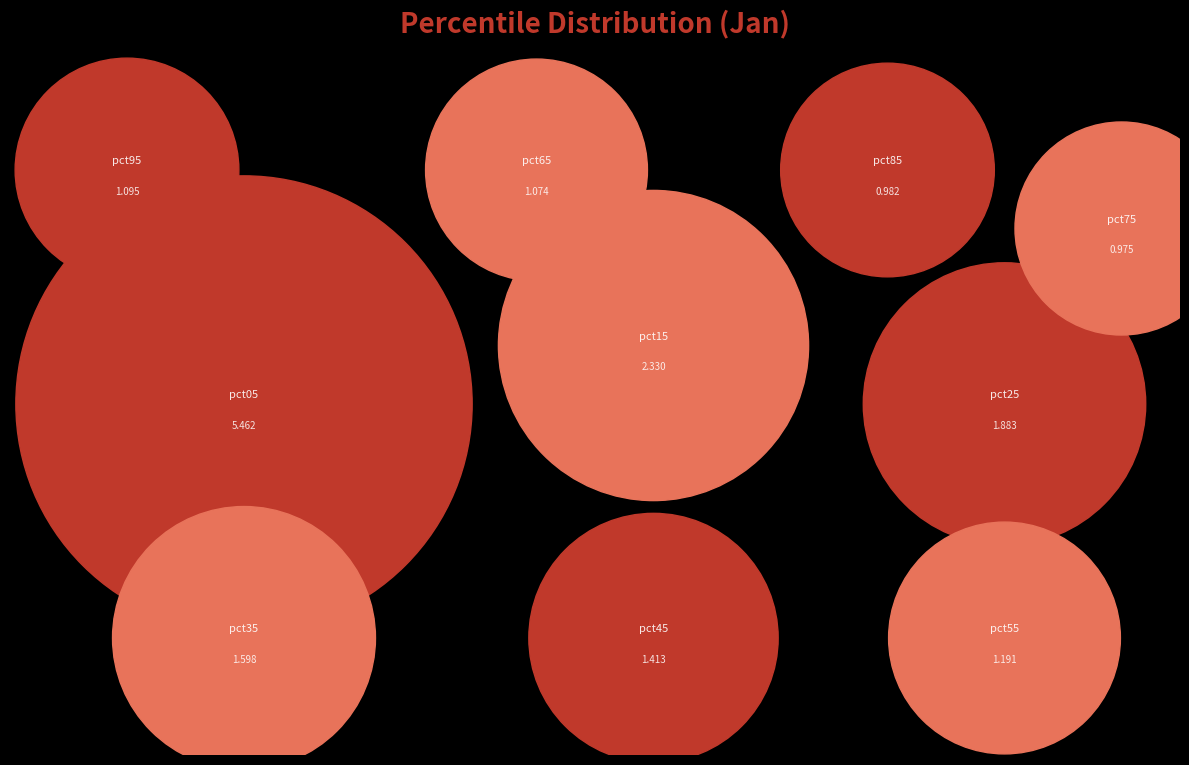

Does any single category account for the majority?

No